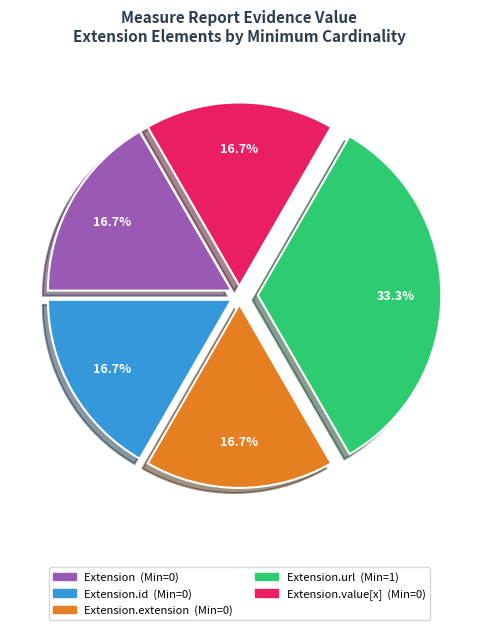

Is there a majority slice in this chart?

No